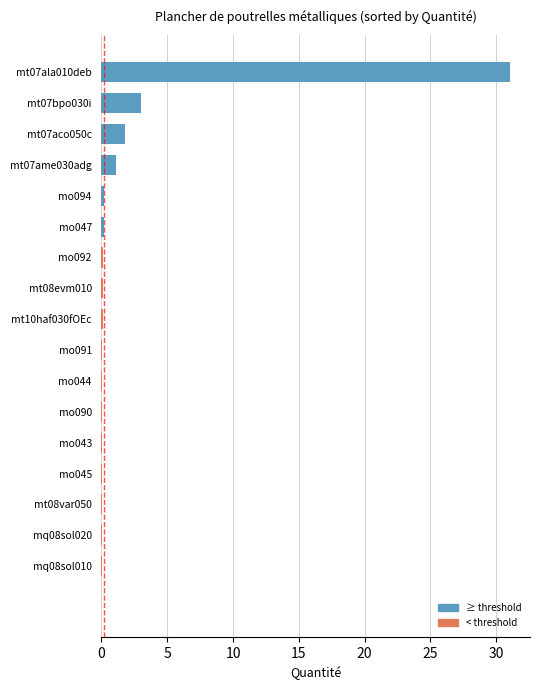

What is the greatest value displayed?

31.0